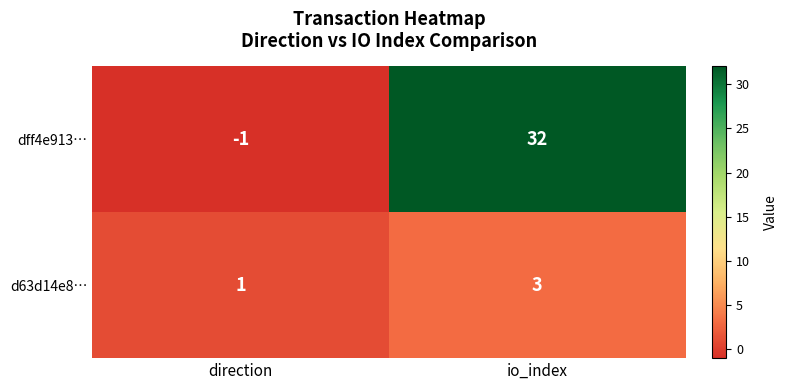

Reading left to right, extract all data points from this chart.

dff4e913…: -1	32
d63d14e8…: 1	3